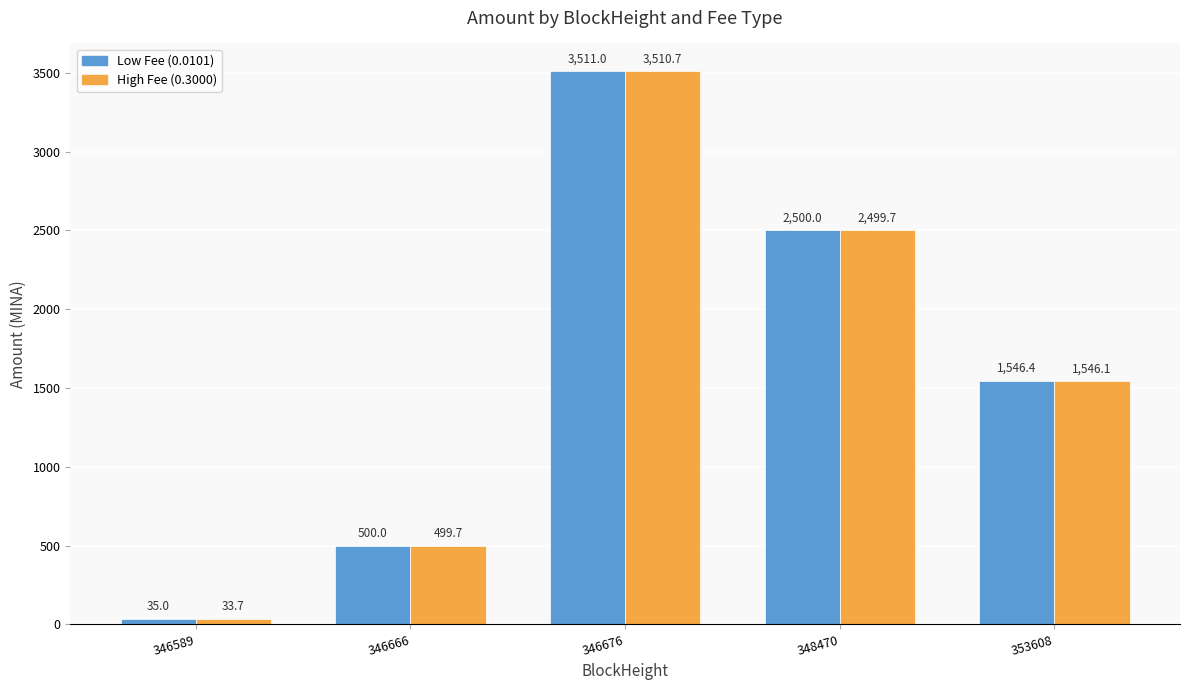

At 346666, list the series in order from smallest to largest.

High Fee (0.3000), Low Fee (0.0101)